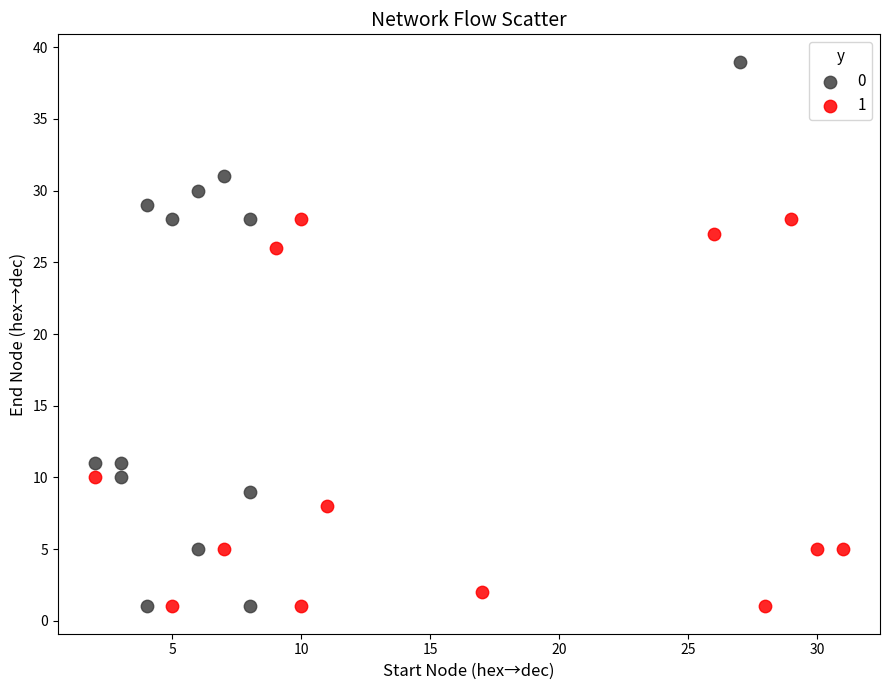

Which series reaches the maximum Y coordinate?

0